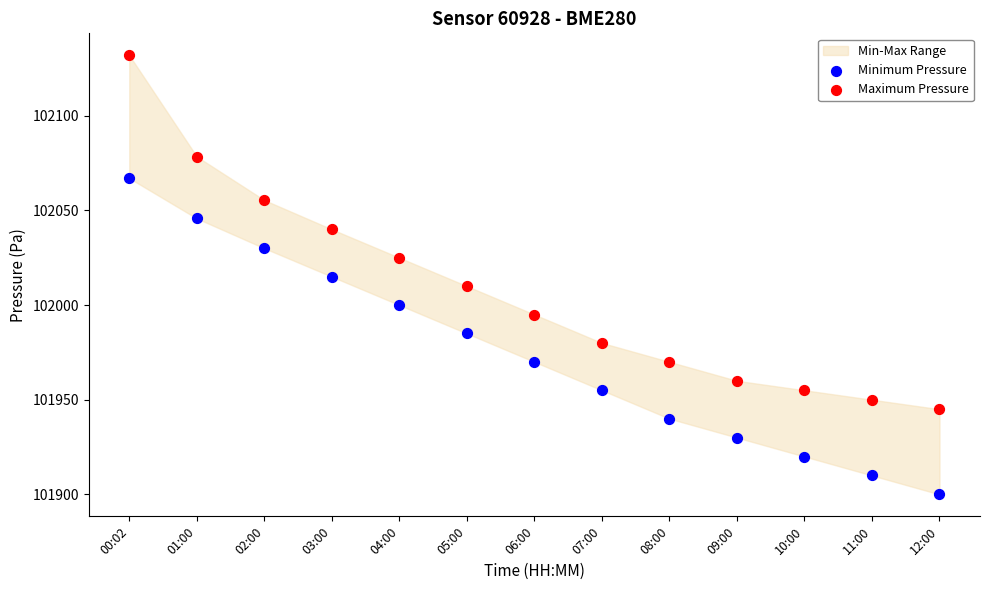

Across all data points, what is the range of Y values (max minus min)?

231.9